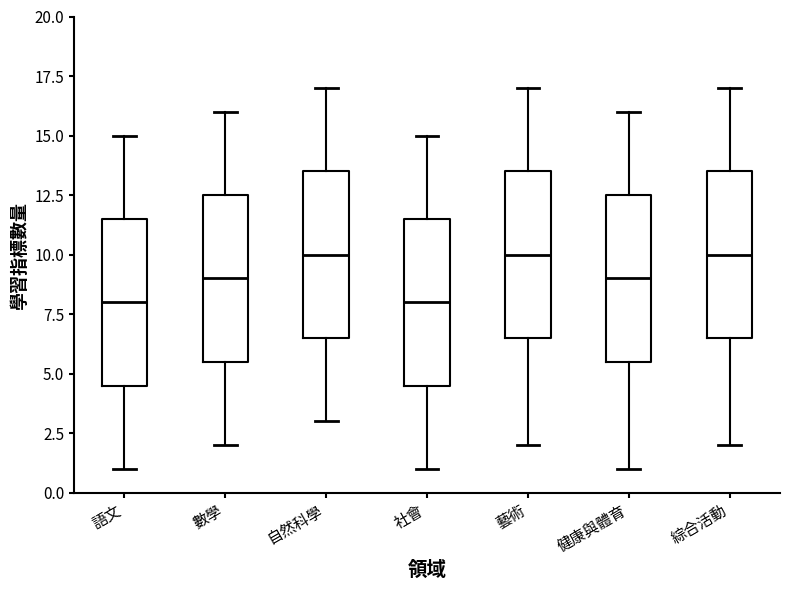

Where does the lower whisker of the box for 社會 end on the y-axis? The values are not printed on the chart, so give them approximately, as read against the axis.

1.0